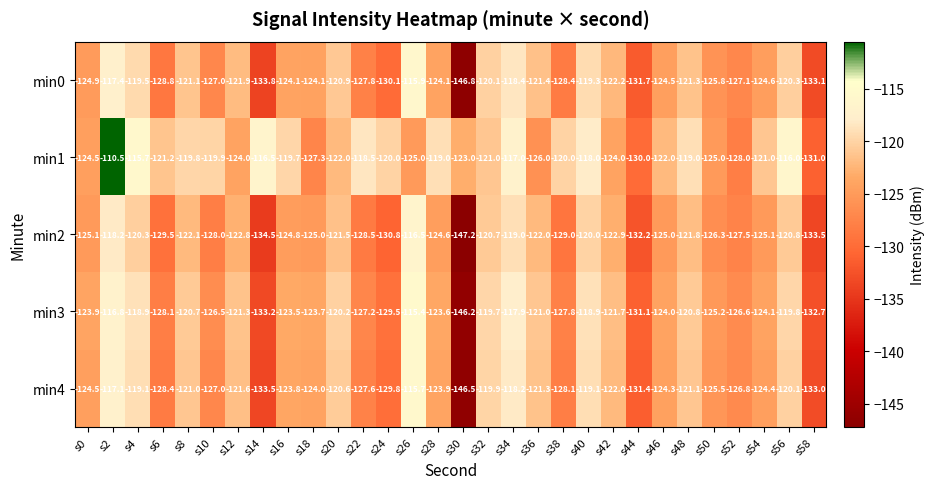

Rank the series by their maximum value, from lowest to highest.

min2, min0, min4, min3, min1